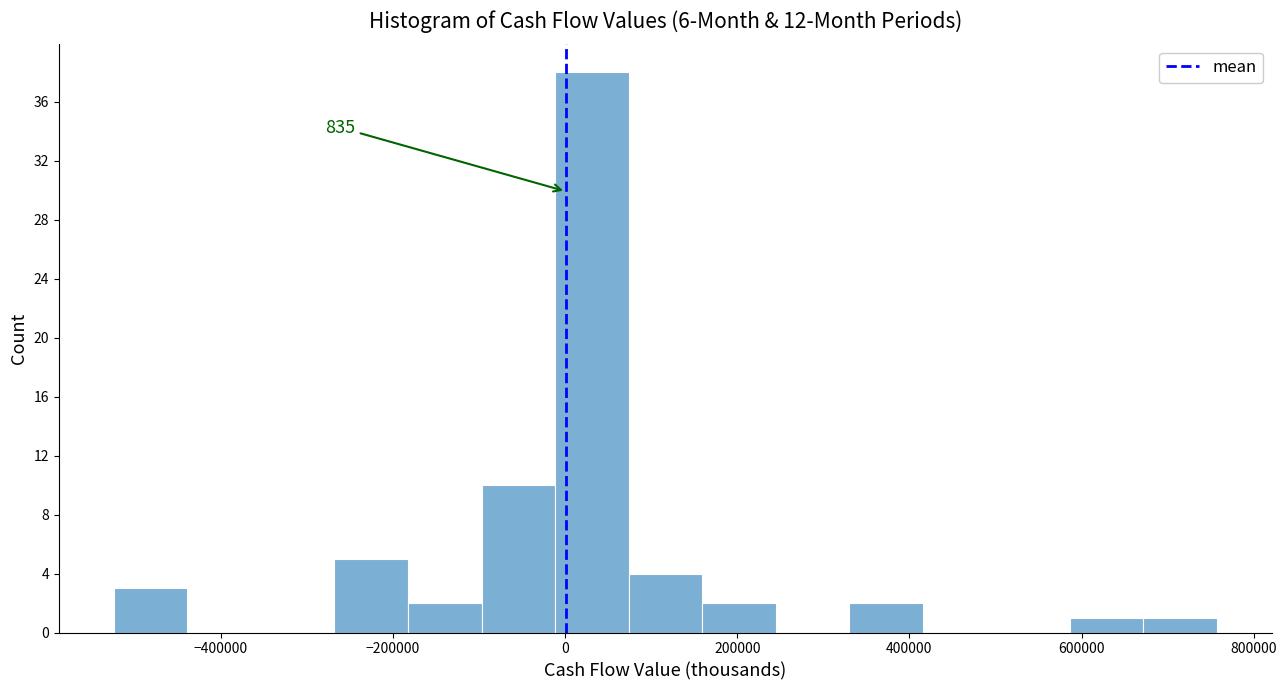

Which range on the x-axis has the tallest bar?

-20000 to 80000